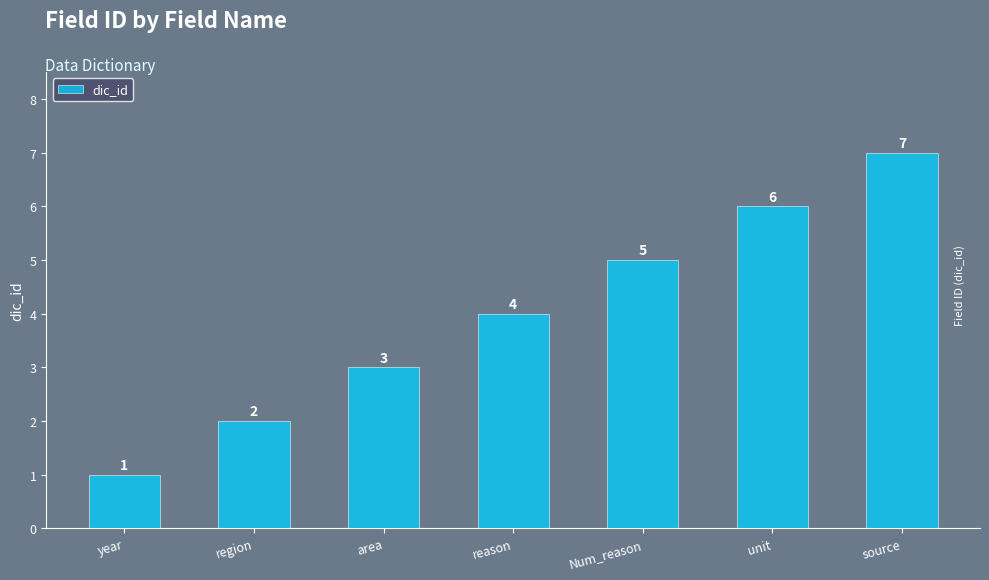

List the labels in order of value, smallest first.

year, region, area, reason, Num_reason, unit, source